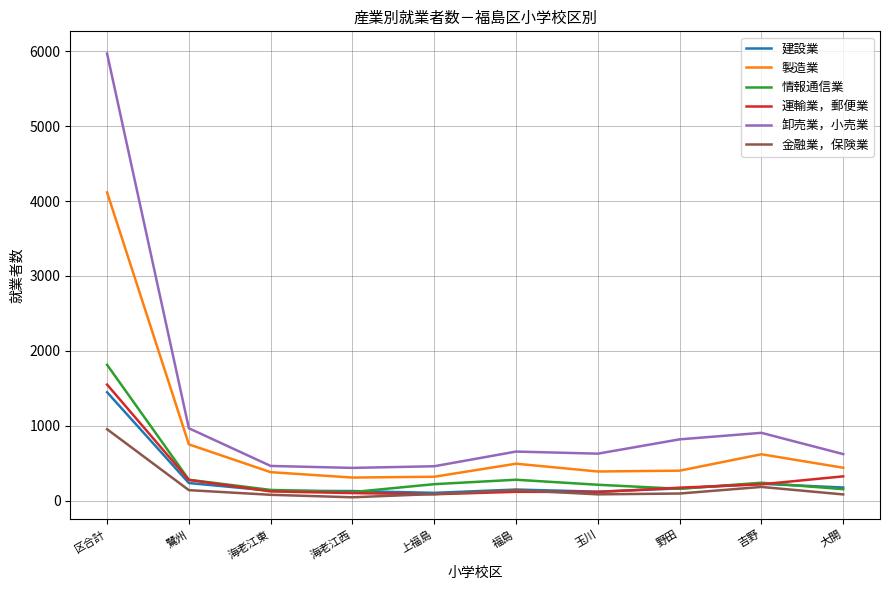

Which series ends up on top after the final intersection of 金融業，保険業 and 運輸業，郵便業?

運輸業，郵便業